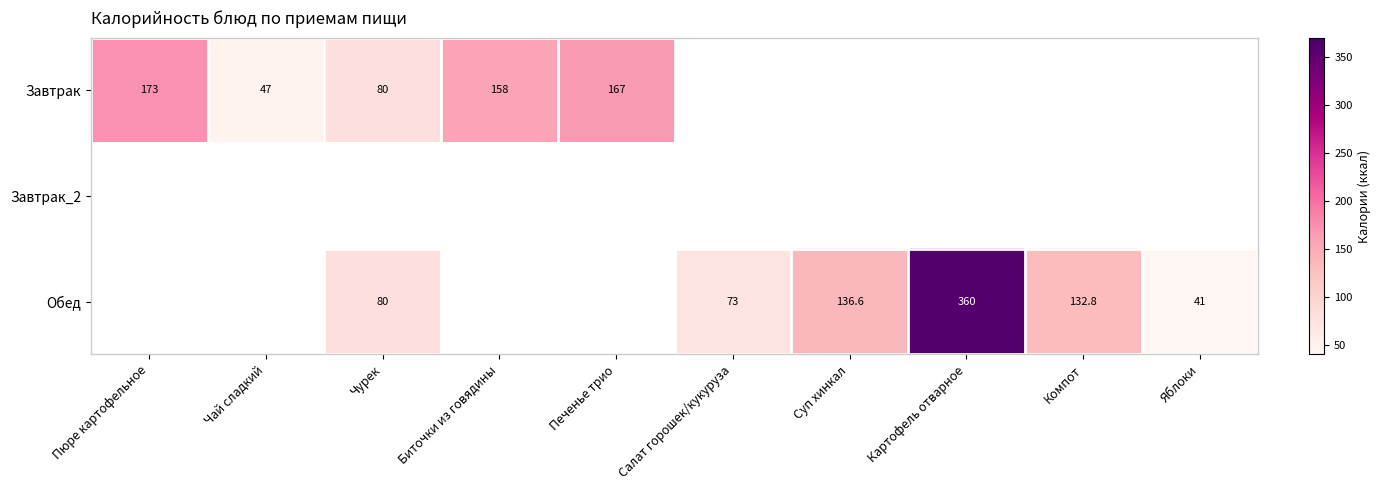

How many categories are shown in the chart?

10